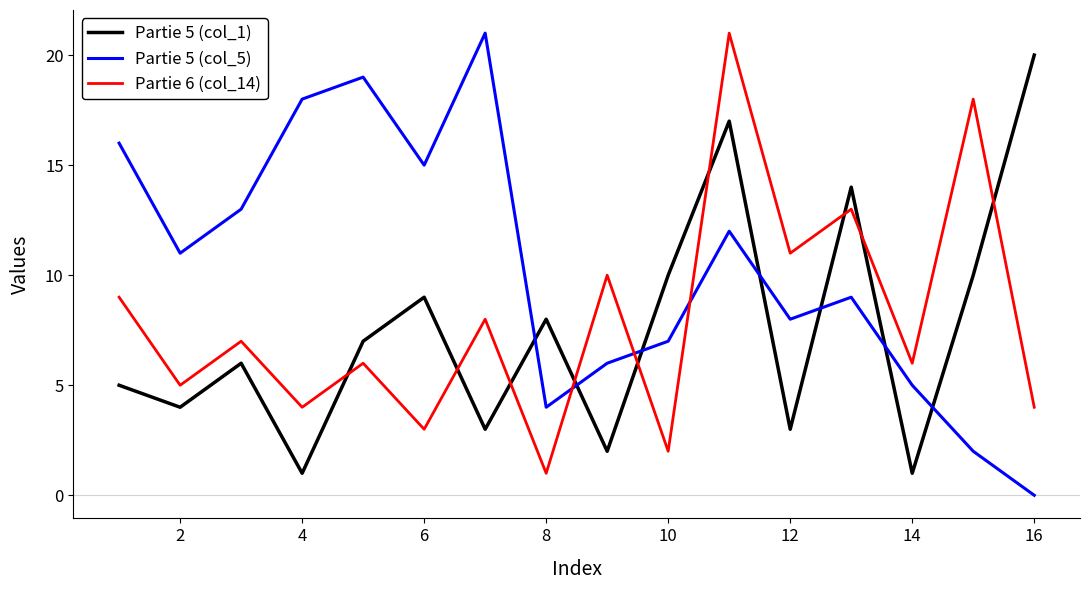

True or false: Partie 5 (col_5) and Partie 5 (col_1) cross at least once.

True